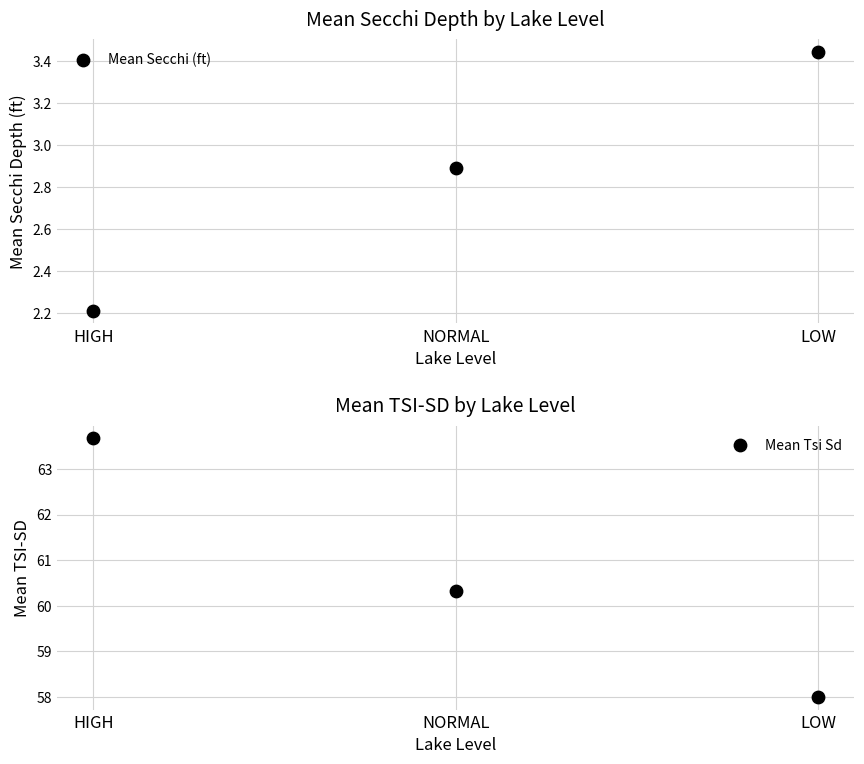

At which category is the sum across all series the highest?

HIGH